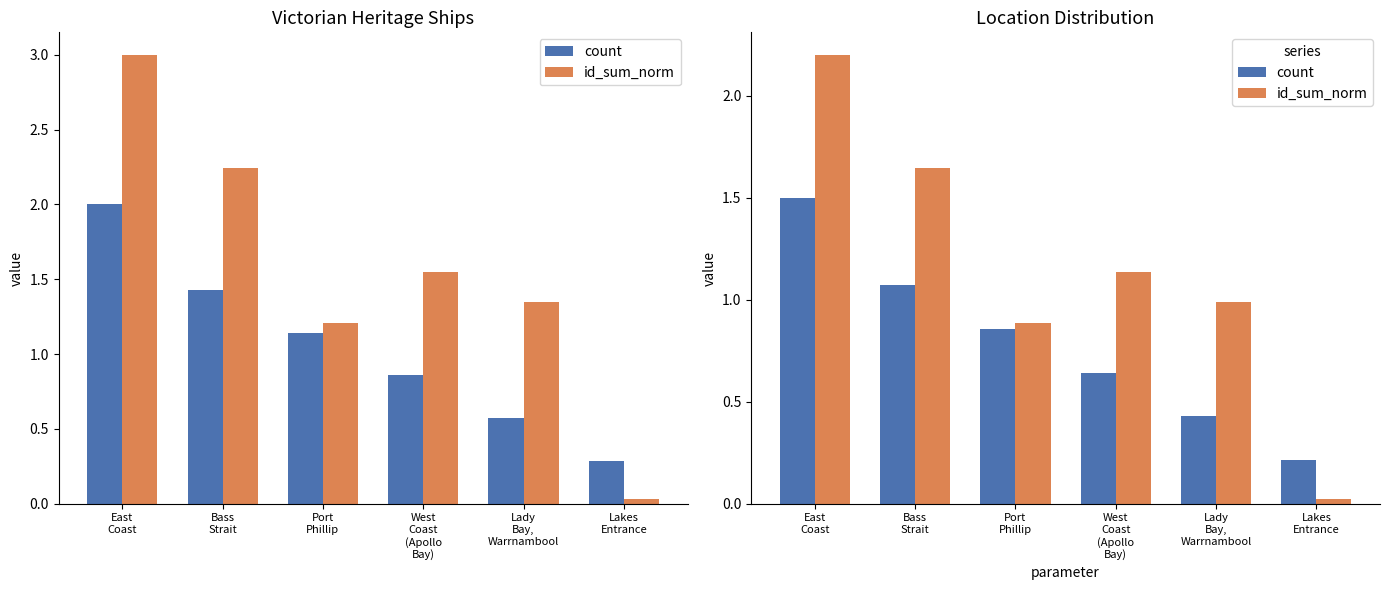

Which series has the widest spread of values?

id_sum_norm